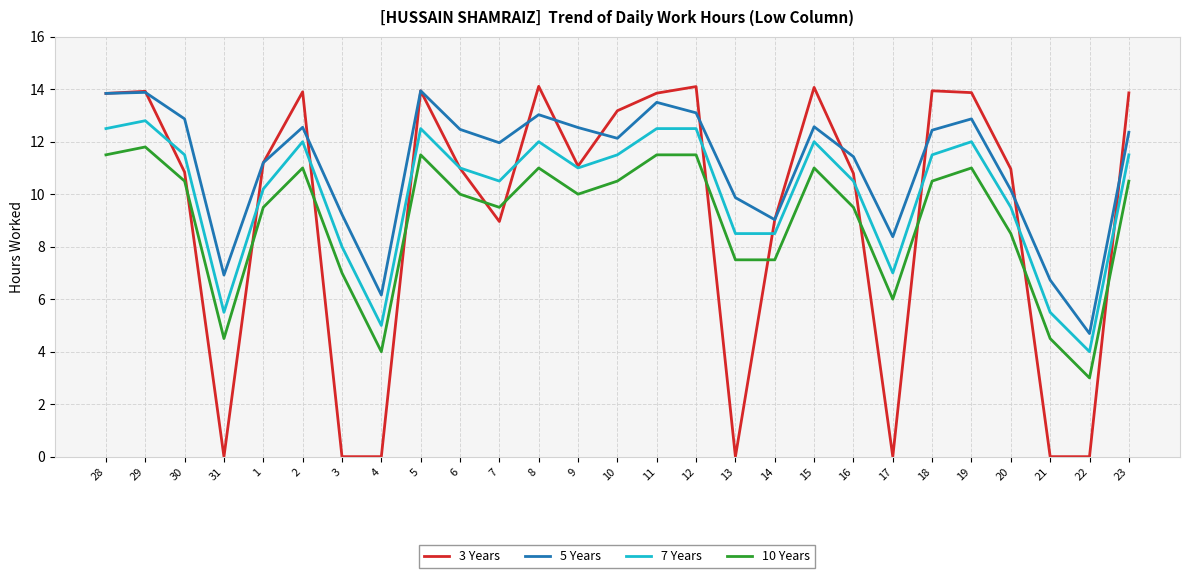

Does the chart have visible grid lines?

Yes